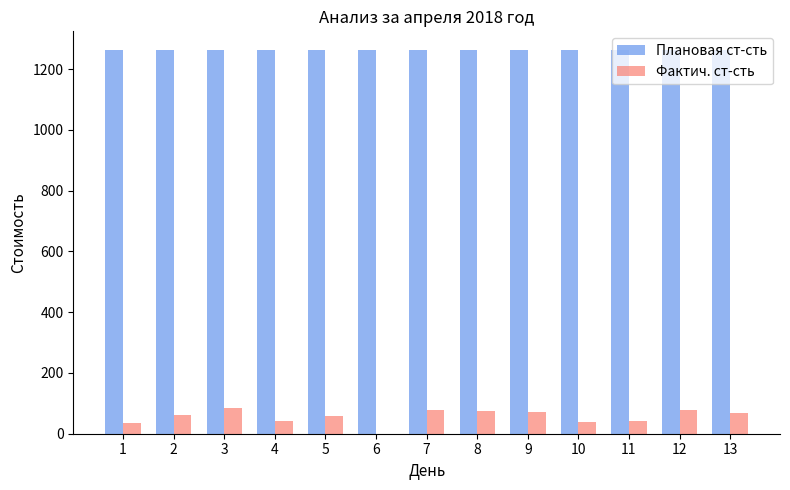

What is the total value across all series at 3?

1345.1